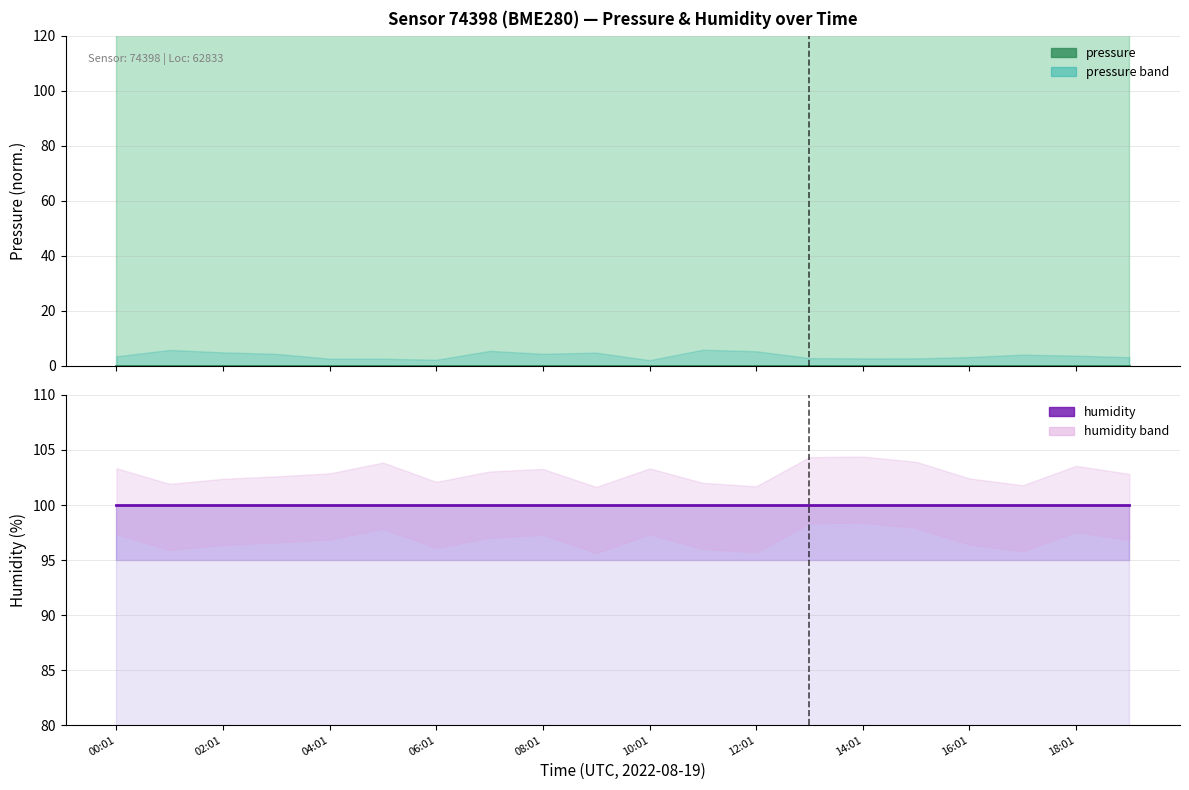

True or false: pressure has more than 0 interior local peaks.

False